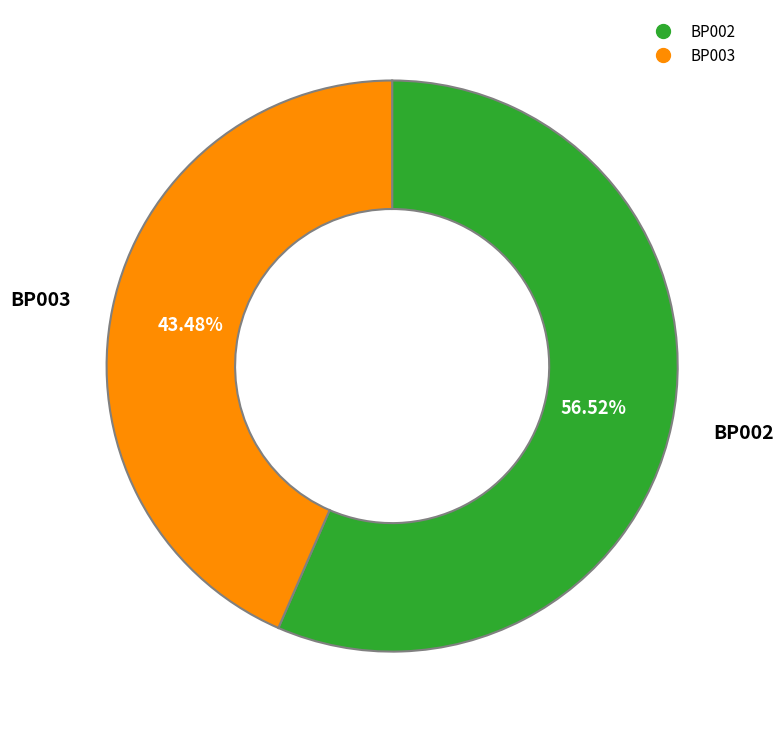

Rank the categories by value from highest to lowest.

BP002, BP003